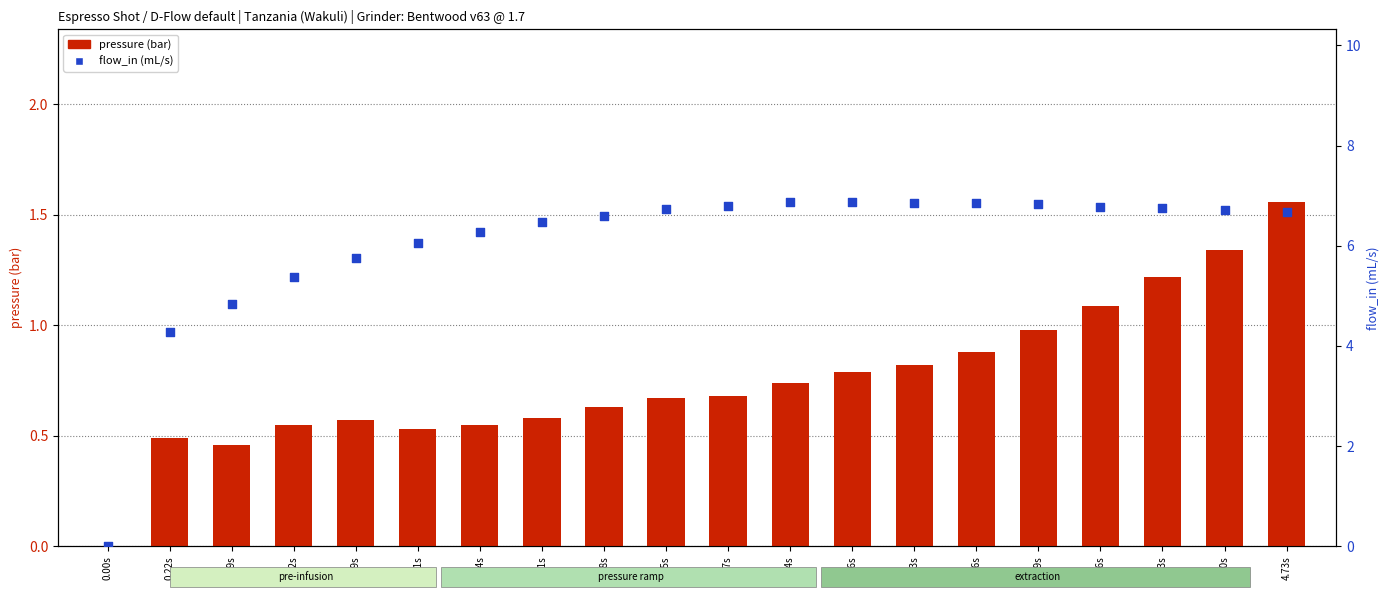

At how many categories does at least one series exceed 4?

19